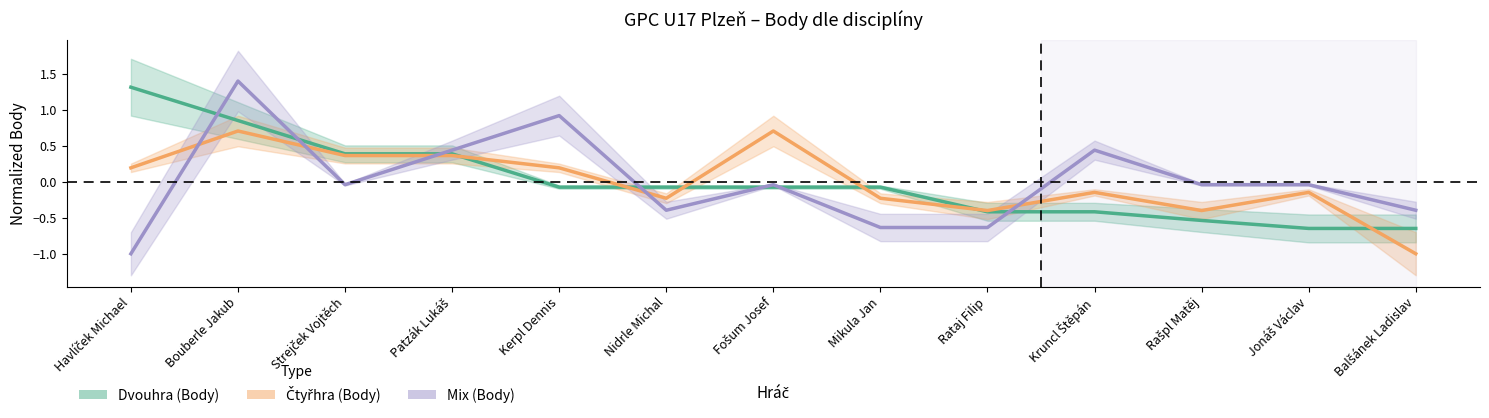

Which label corresponds to the largest value in the chart?

Bouberle Jakub